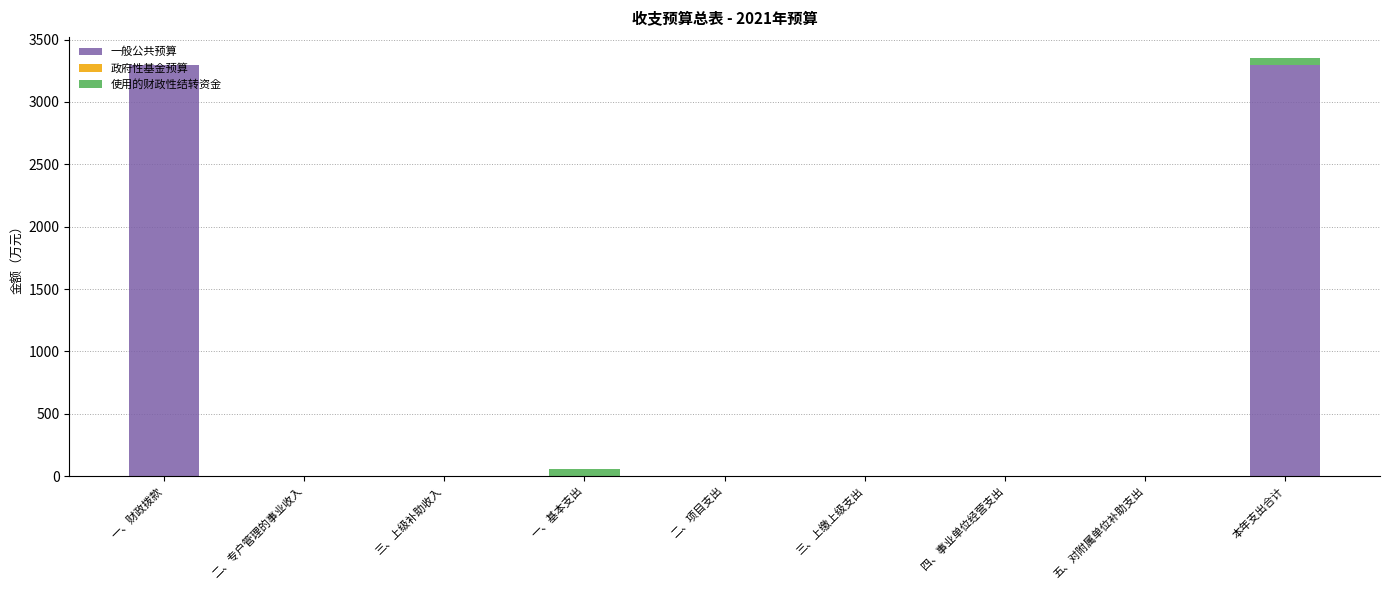

How many data points does each series have?

9